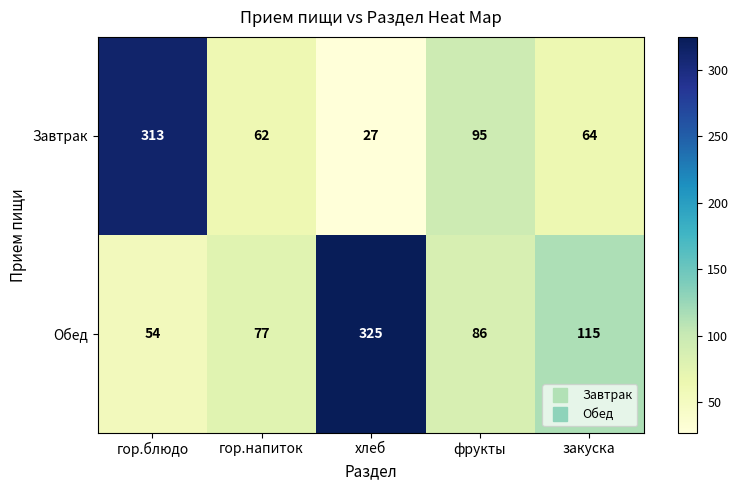

Reading left to right, extract all data points from this chart.

Завтрак: 313	62	27	95	64
Обед: 54	77	325	86	115